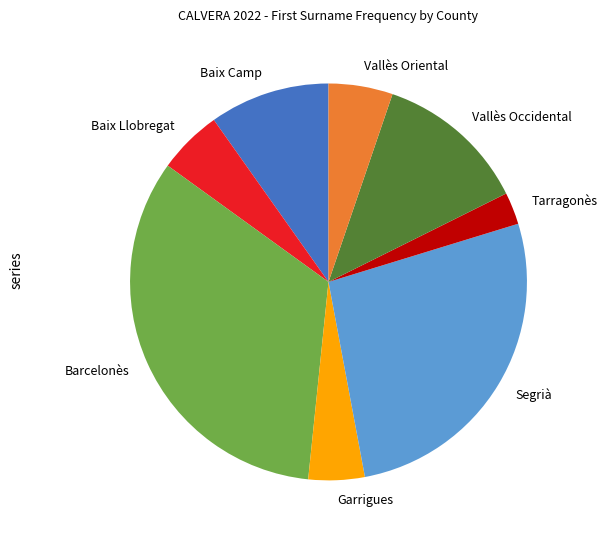

Is there any slice that represents more than half of the pie?

No